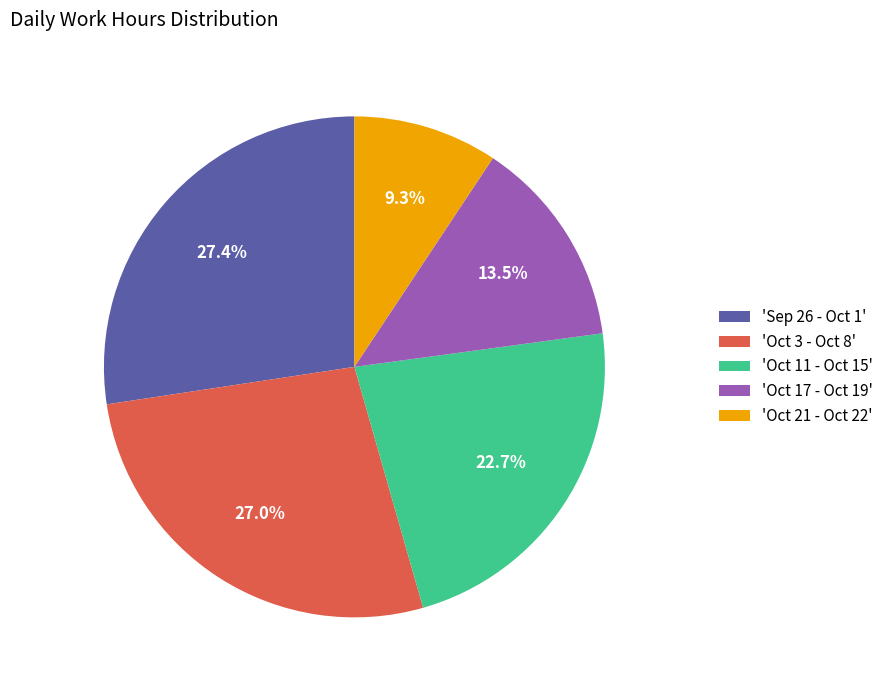

How many segments does this pie chart have?

5